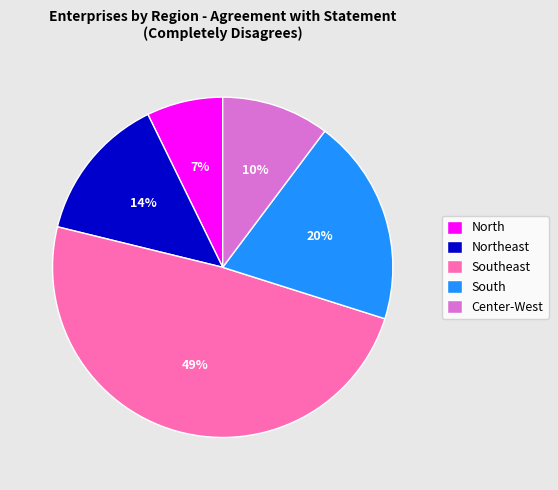

Is it true that North is 7% of the pie?

True